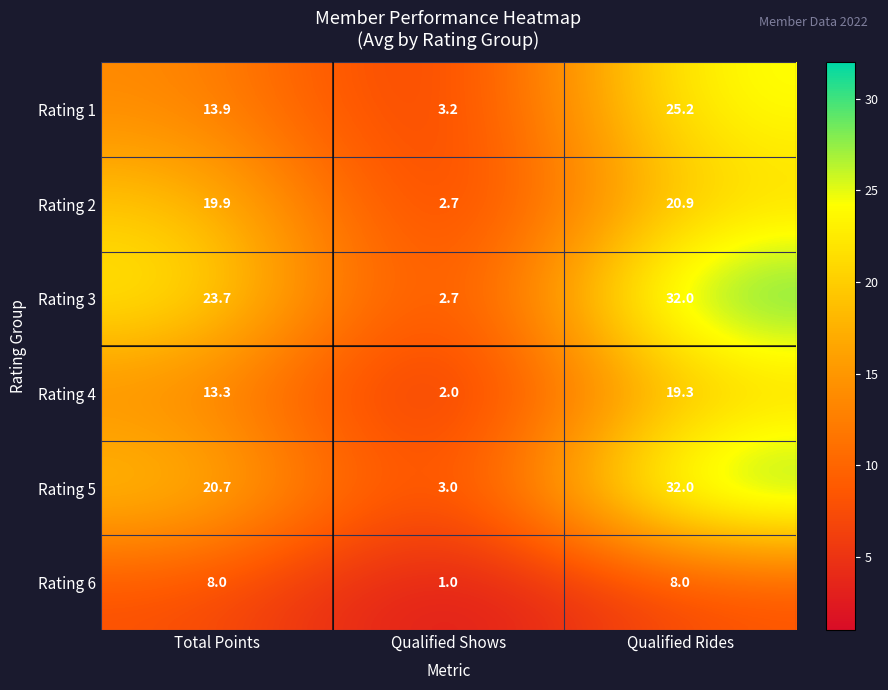

Reading left to right, what are all the values shown in this chart?

Rating 1: Total Points=13.9	Qualified Shows=3.2	Qualified Rides=25.2
Rating 2: Total Points=19.9	Qualified Shows=2.7	Qualified Rides=20.9
Rating 3: Total Points=23.7	Qualified Shows=2.7	Qualified Rides=32.0
Rating 4: Total Points=13.3	Qualified Shows=2.0	Qualified Rides=19.3
Rating 5: Total Points=20.7	Qualified Shows=3.0	Qualified Rides=32.0
Rating 6: Total Points=8.0	Qualified Shows=1.0	Qualified Rides=8.0